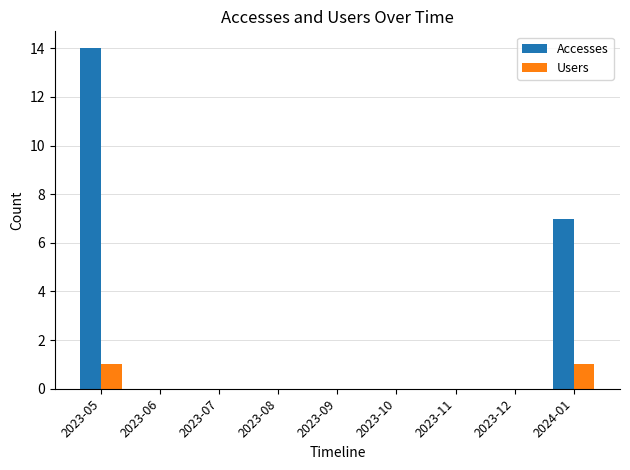

At which category is the sum across all series the highest?

2023-05